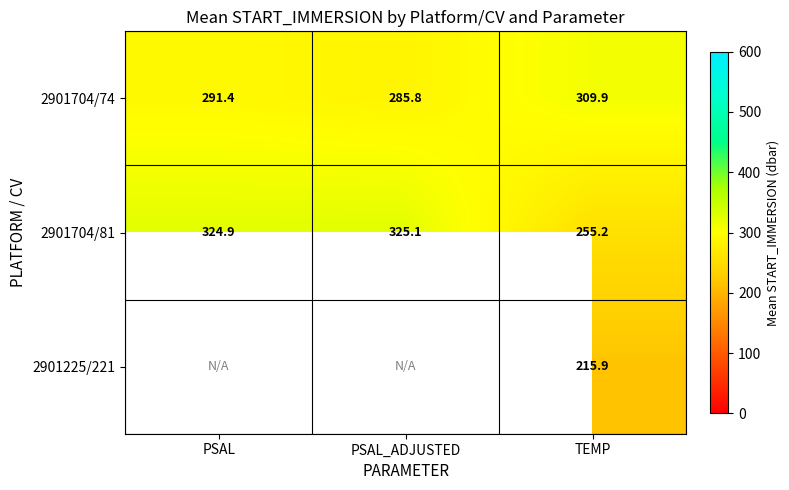

What is the total value across all series at TEMP?

781.0